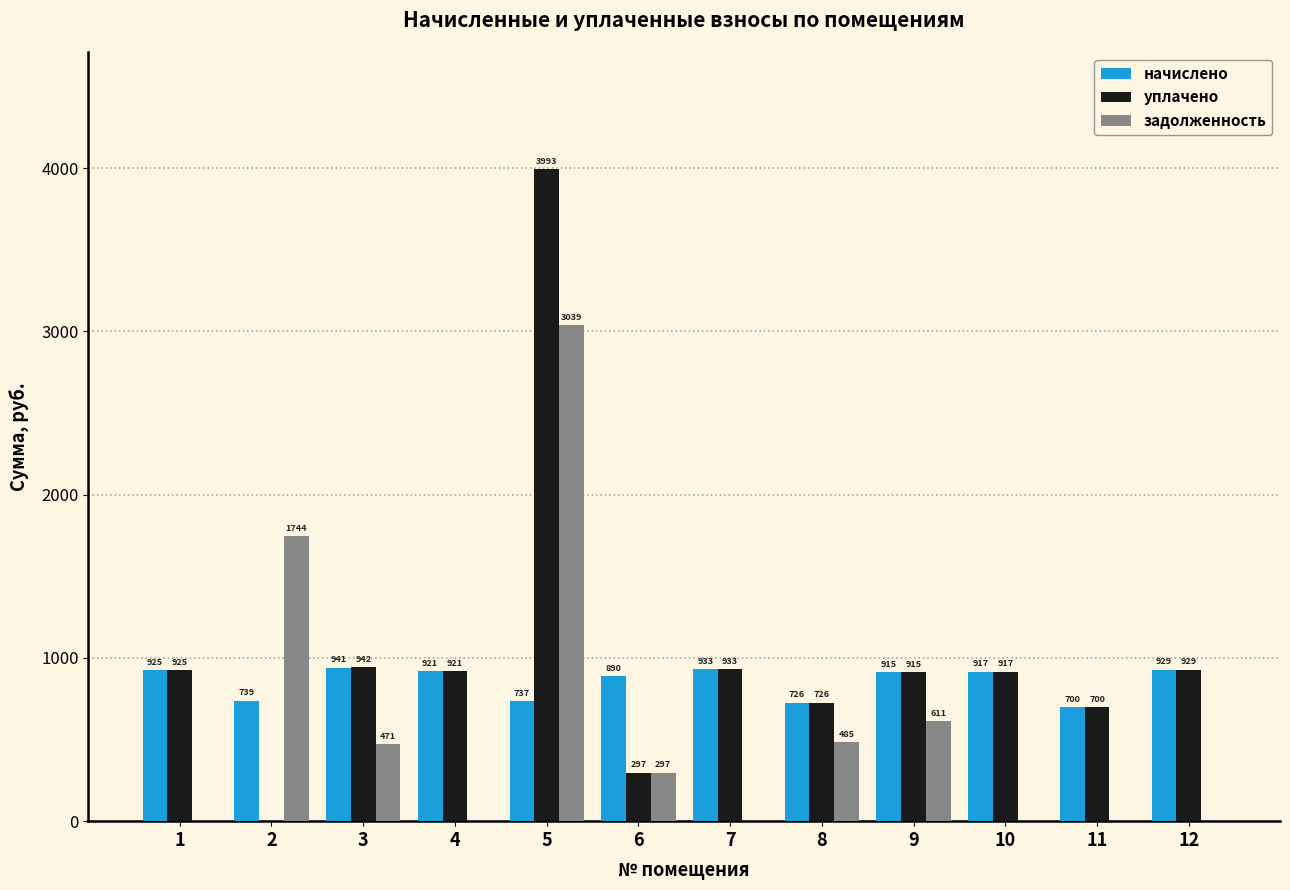

Which series changed the most between 4 and 8?

задолженность